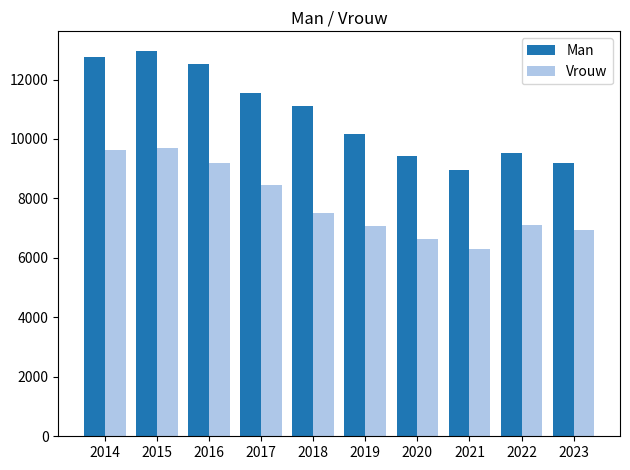

The Man series shows 7664 at 2017. True or false?

False